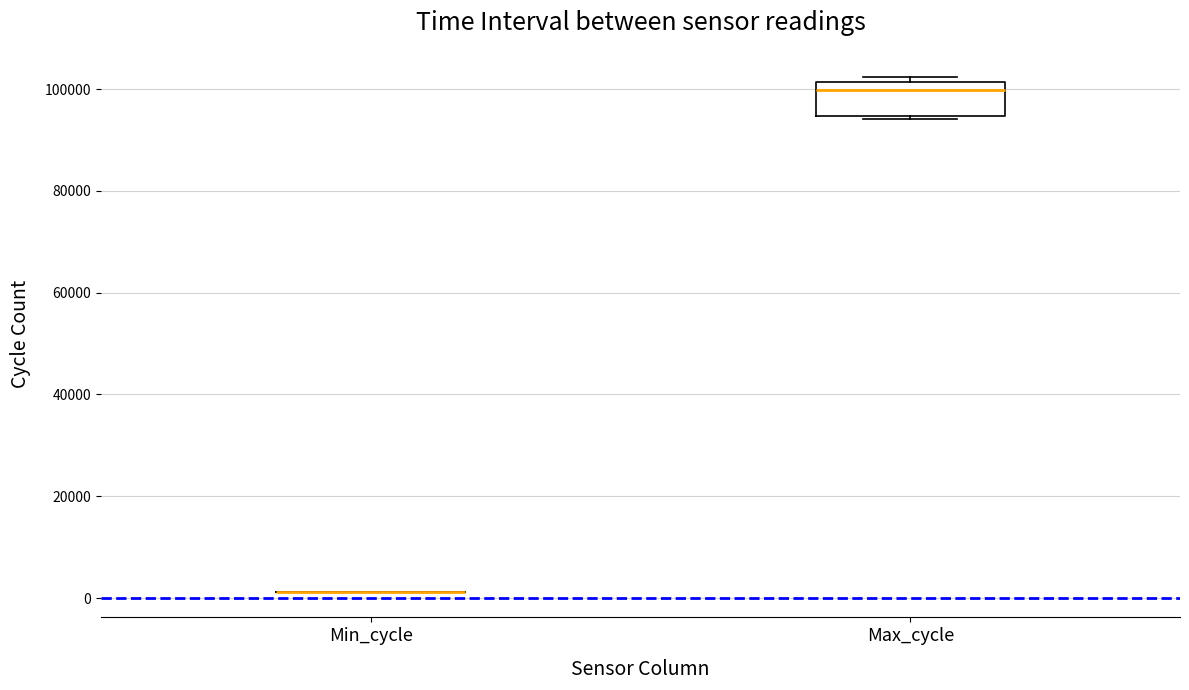

Which box is the tallest, from its lower edge to its upper edge?

Max_cycle